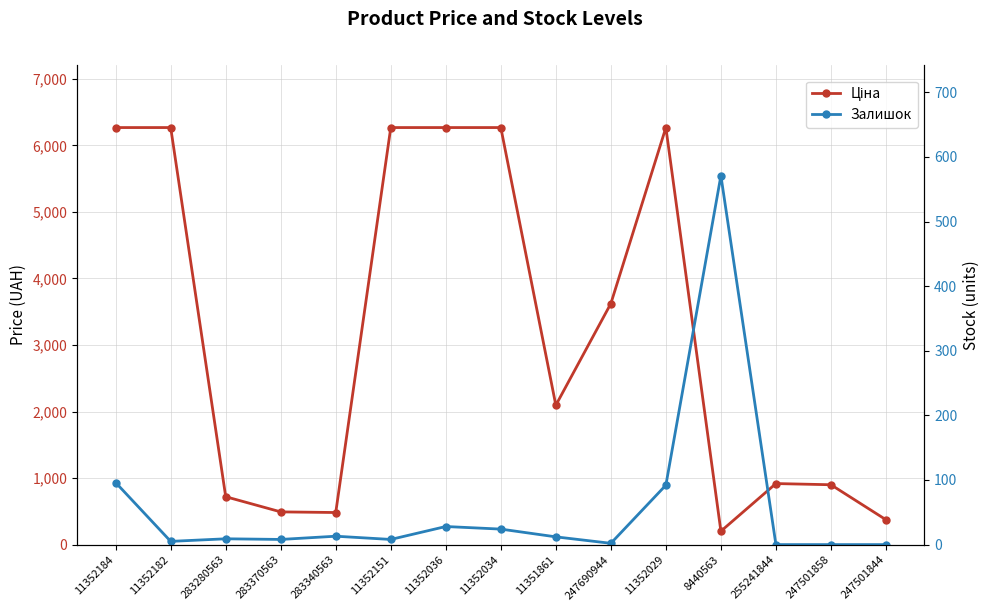

Where is the first local maximum for Залишок?

283280563